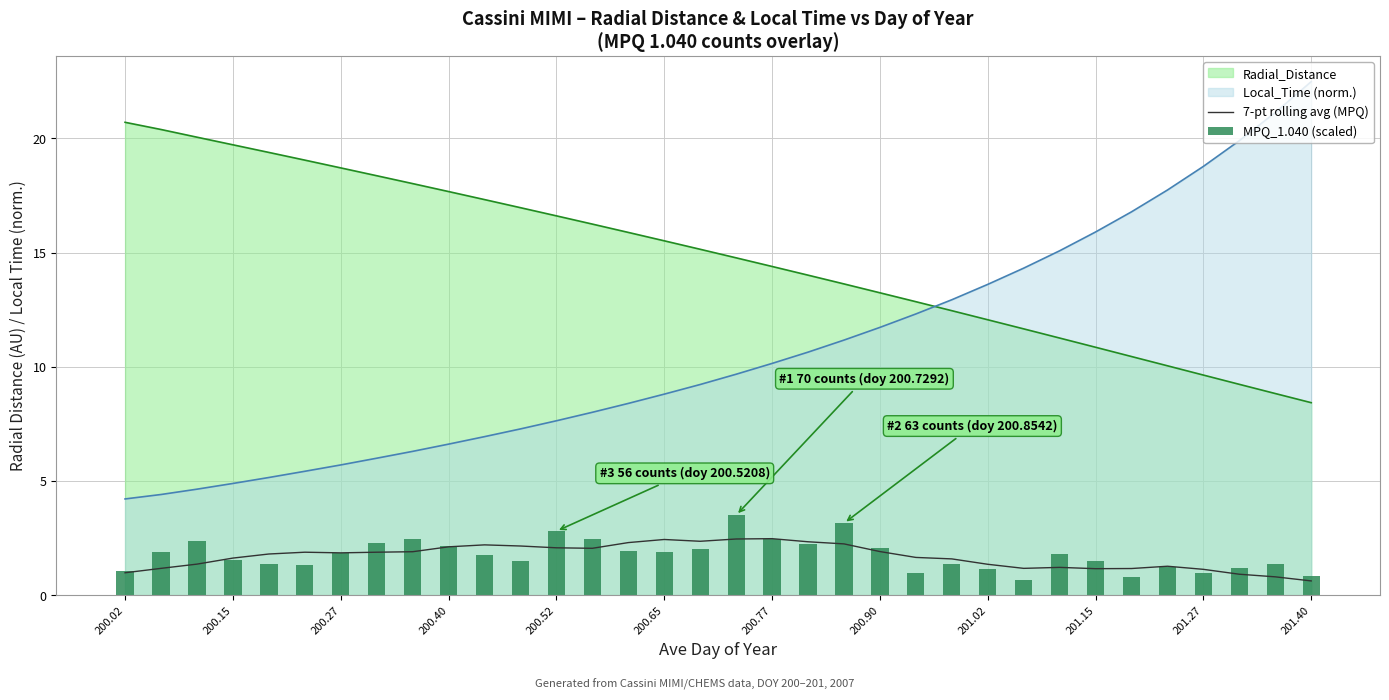

Is it true that Local_Time (norm.) equals 7.6 at 200.52?

True